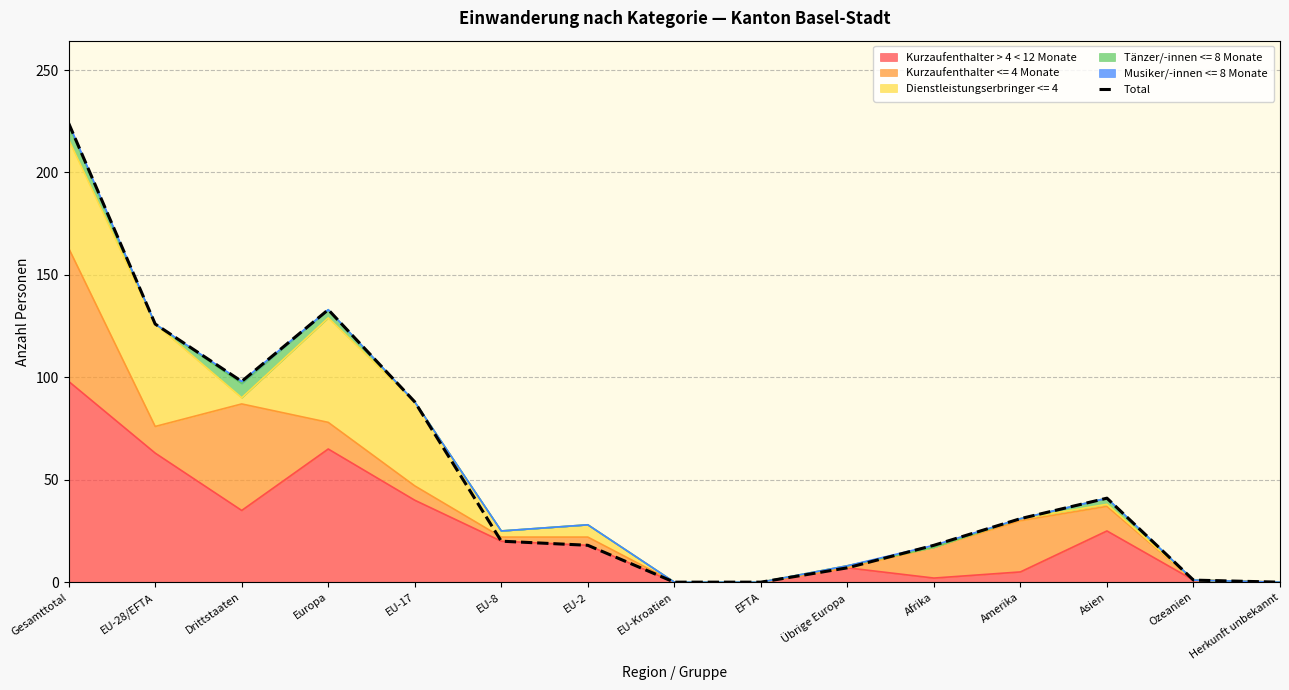

True or false: the data shows 18 at Afrika.

True